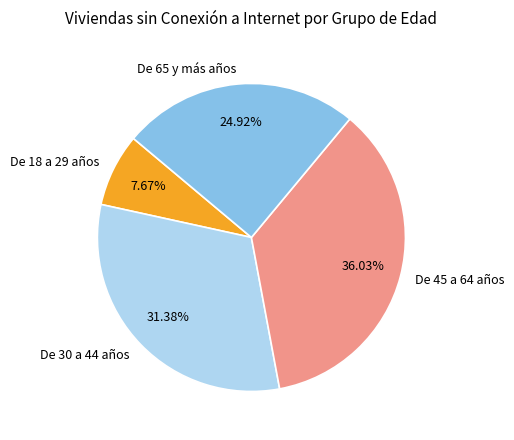

Is there any slice that represents more than half of the pie?

No